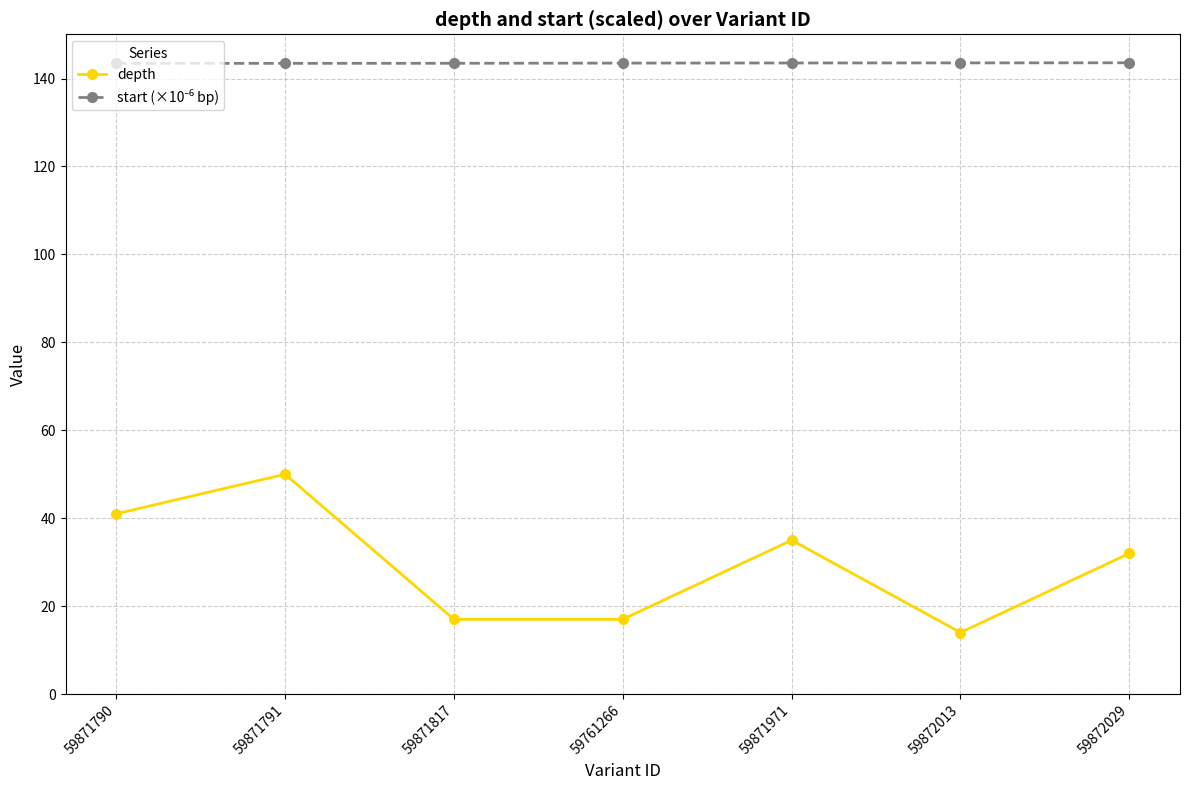

At which category does depth reach its first local peak?

59871791